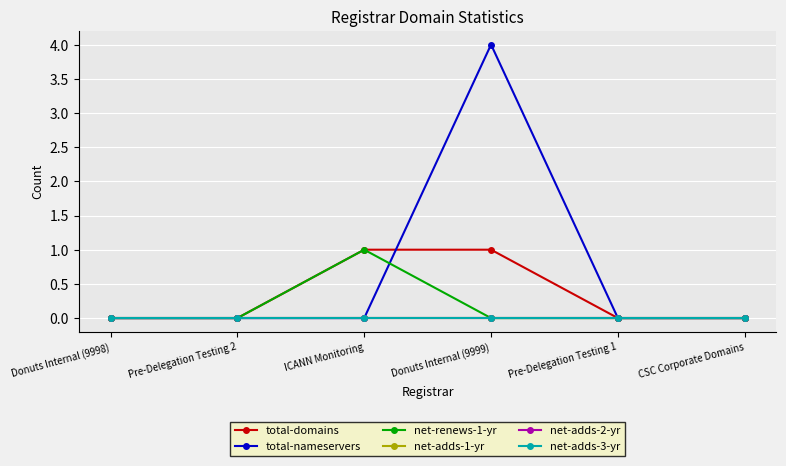

True or false: net-adds-1-yr and total-nameservers intersect in this chart.

False